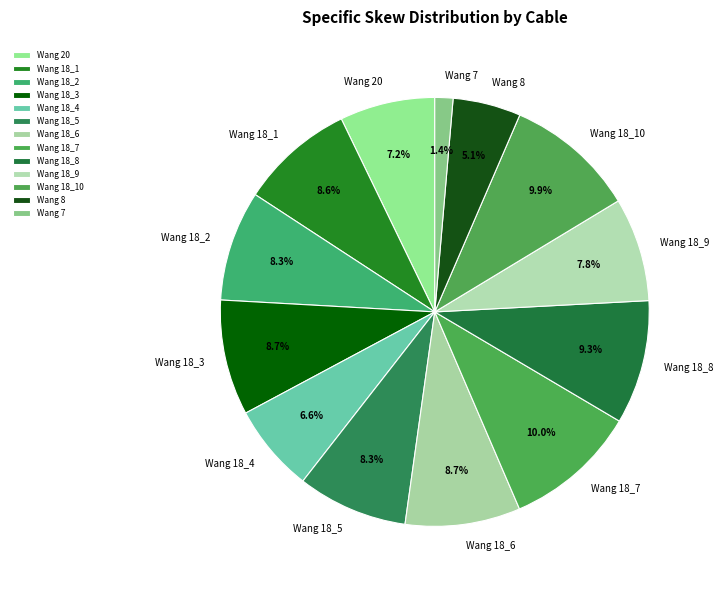

The Wang 18_6 slice represents 9% of the pie. True or false?

True